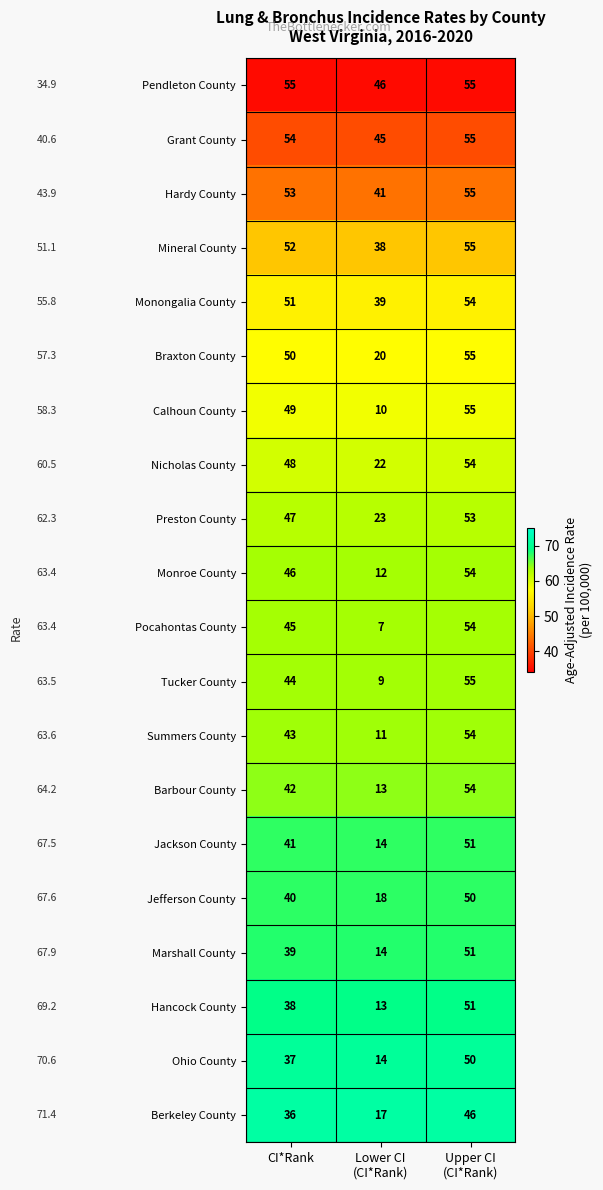

What is the spread (max minus min) of values at Upper CI
(CI*Rank)?

9